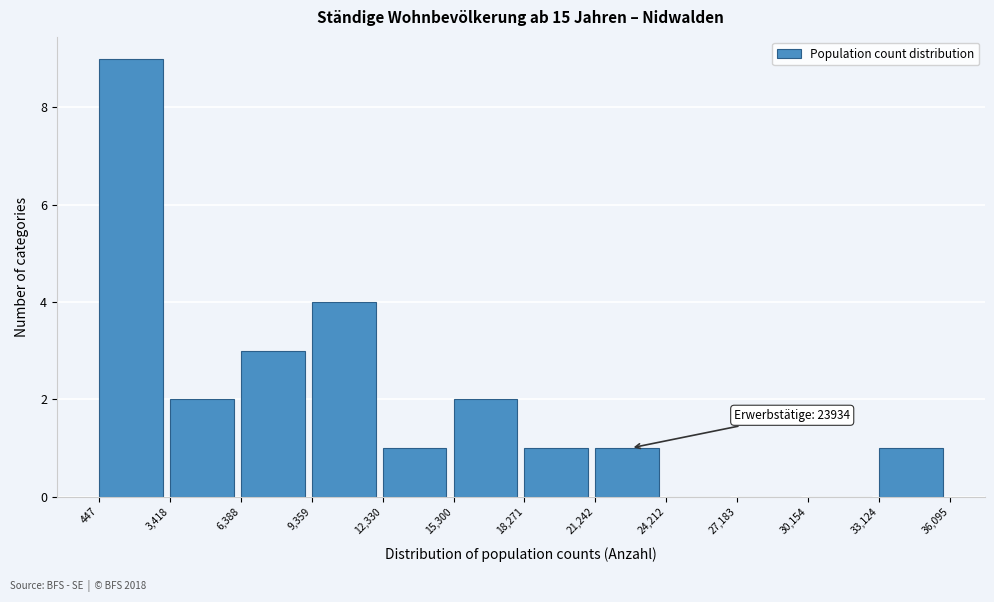

Which range on the x-axis has the tallest bar?

447 to 3,418